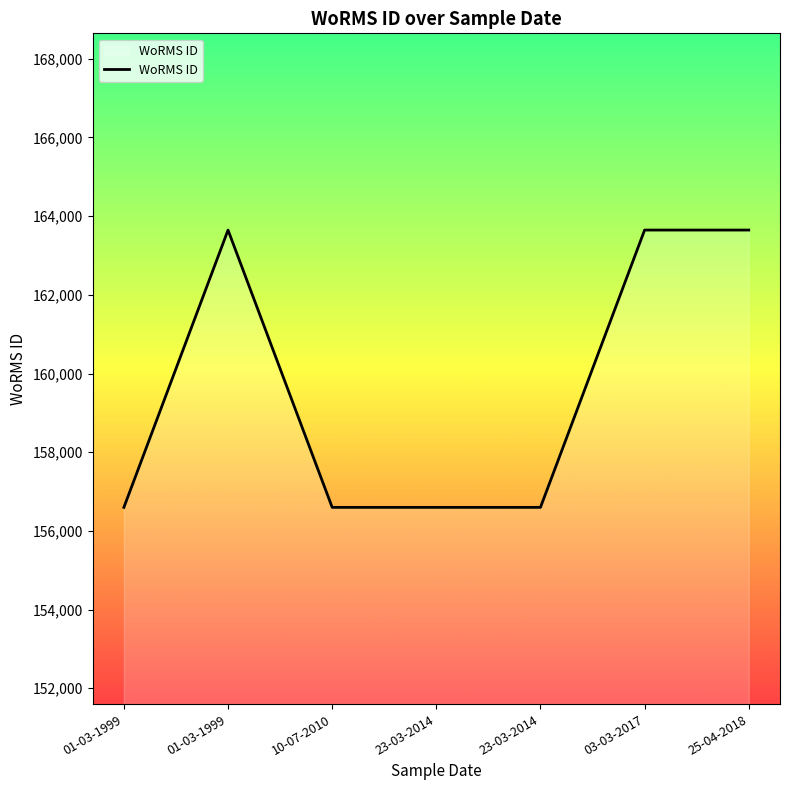

Which label corresponds to the largest value in the chart?

01-03-1999